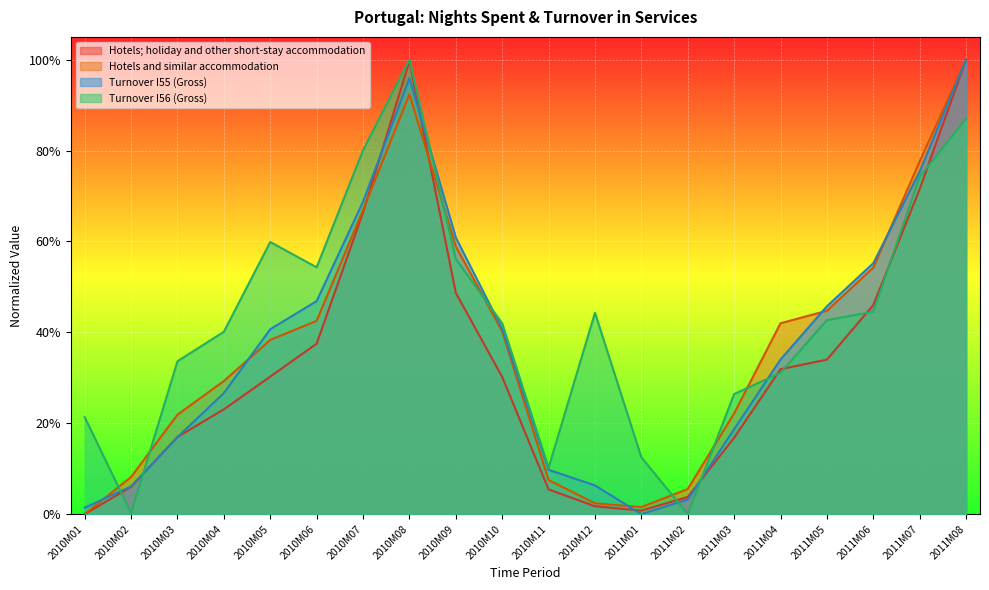

Which series has the widest spread of values?

Hotels; holiday and other short-stay accommodation